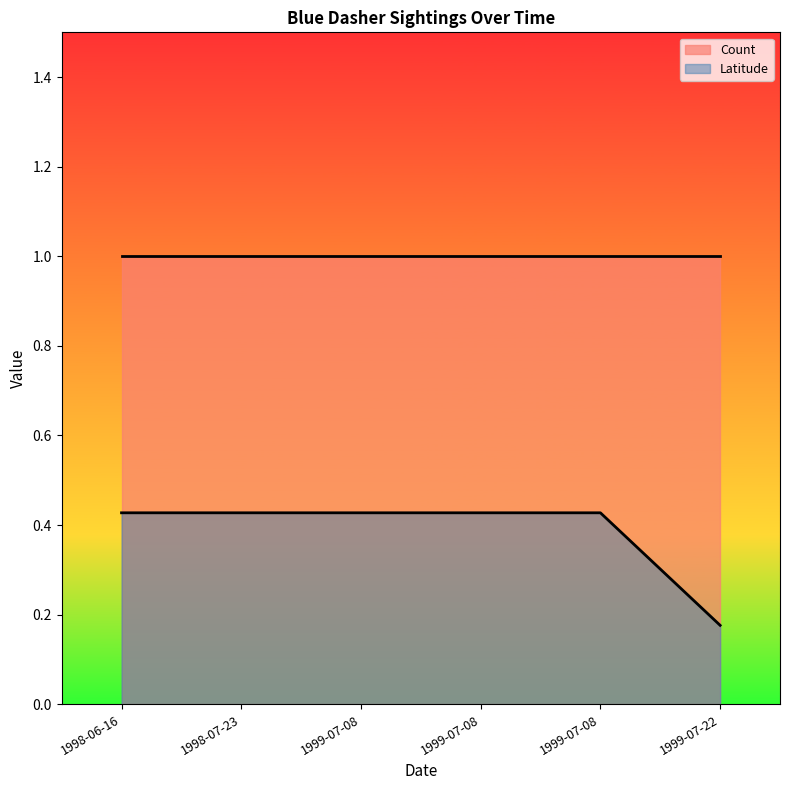

What is the difference between the second highest and minimum values?

0.3